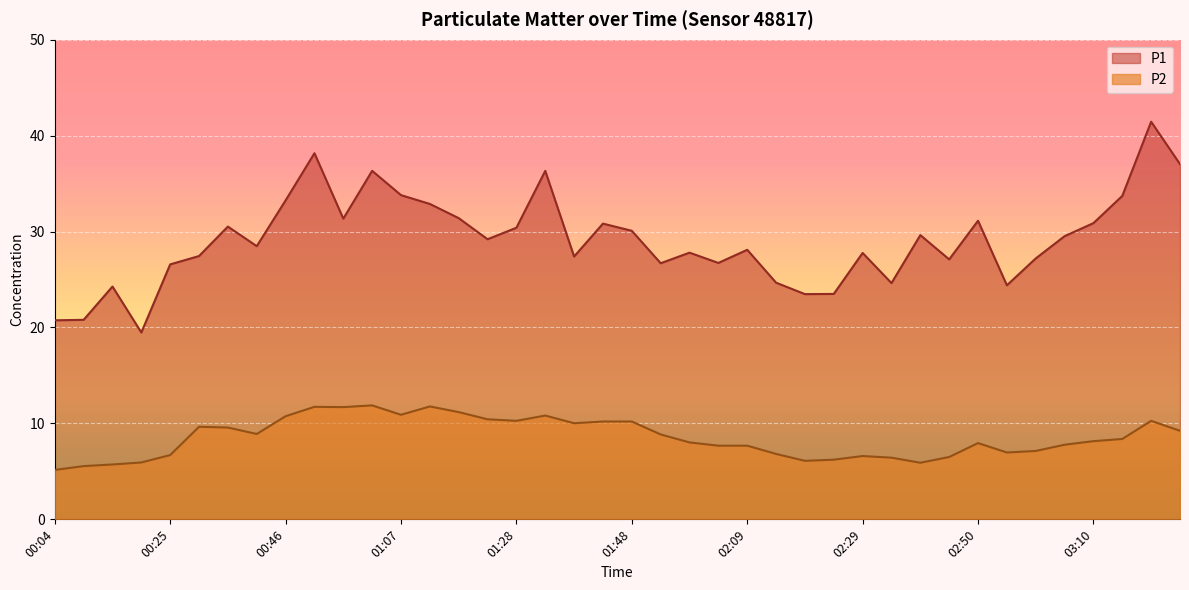

How many lines are shown in the chart?

2